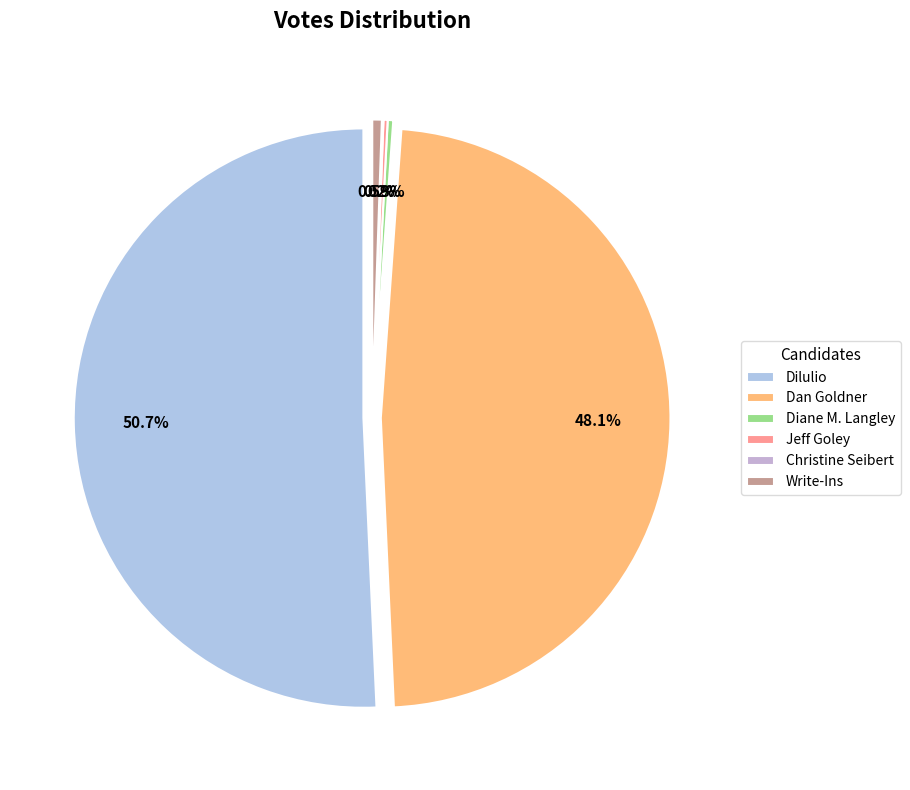

Is it true that Dilulio is 39% of the pie?

False